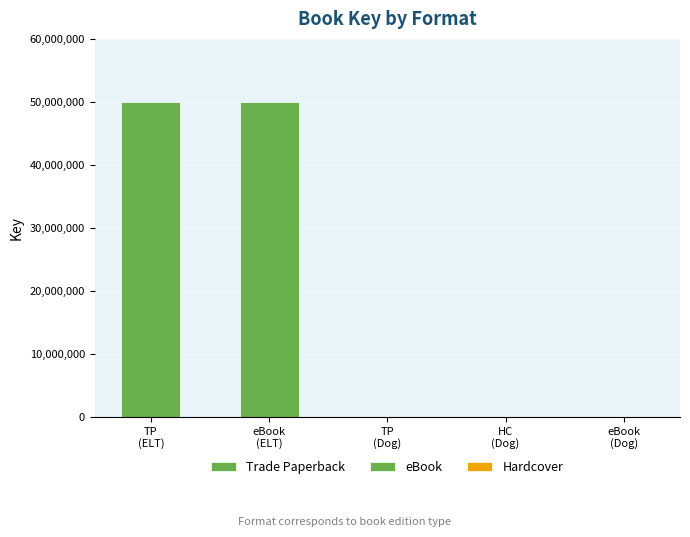

What is the value of the 4th bar from the left?

6574